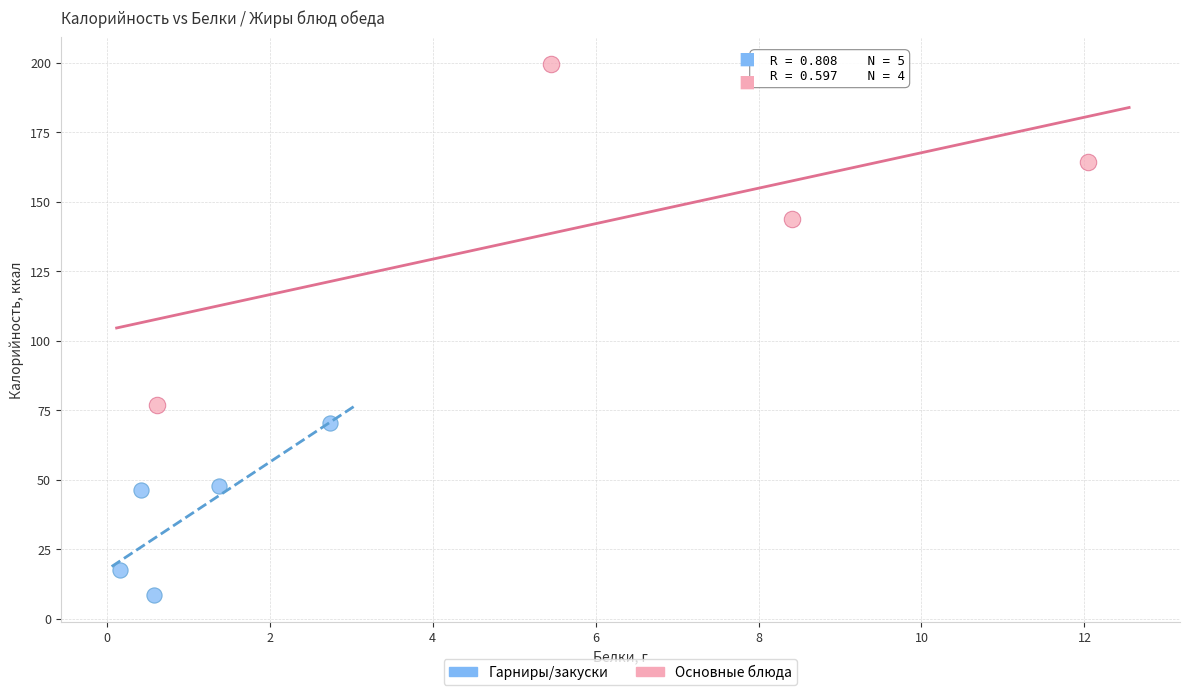

What are all the series names shown in the legend?

Гарниры/закуски, Основные блюда